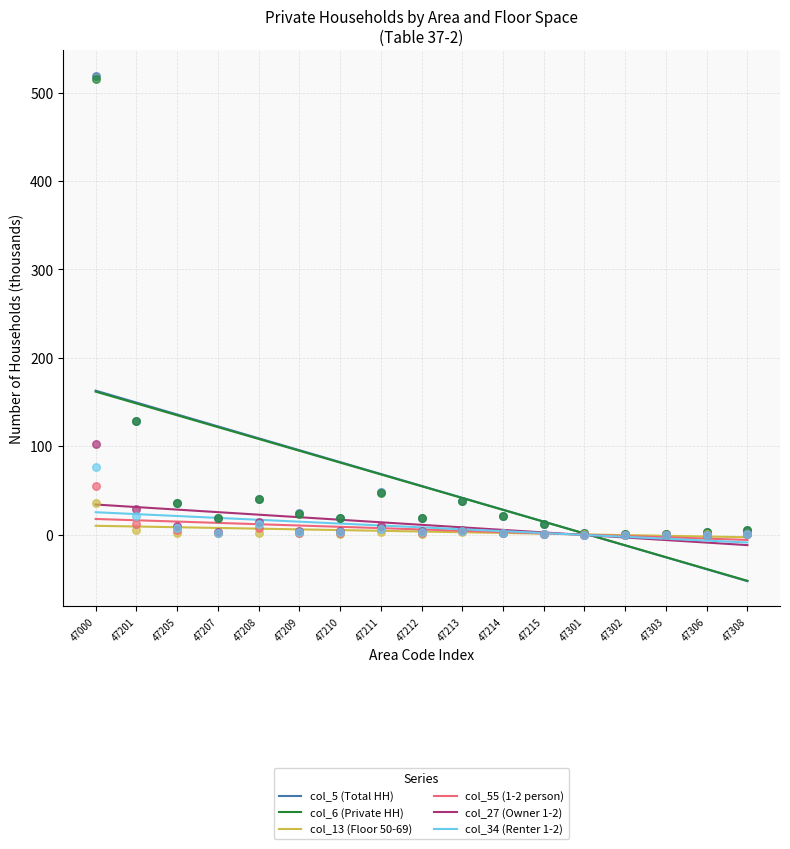

At how many categories does at least one series exceed 160?

1